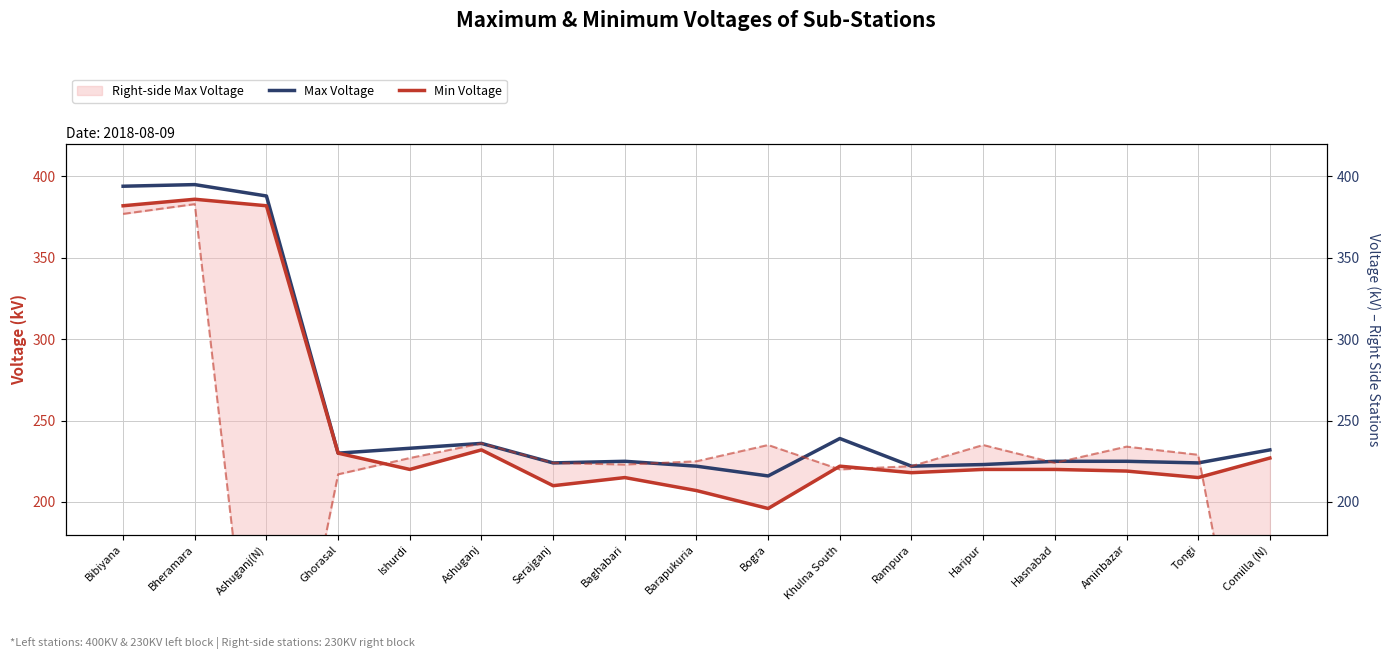

What is the value of the Min Voltage point at the 10th from the left?

196